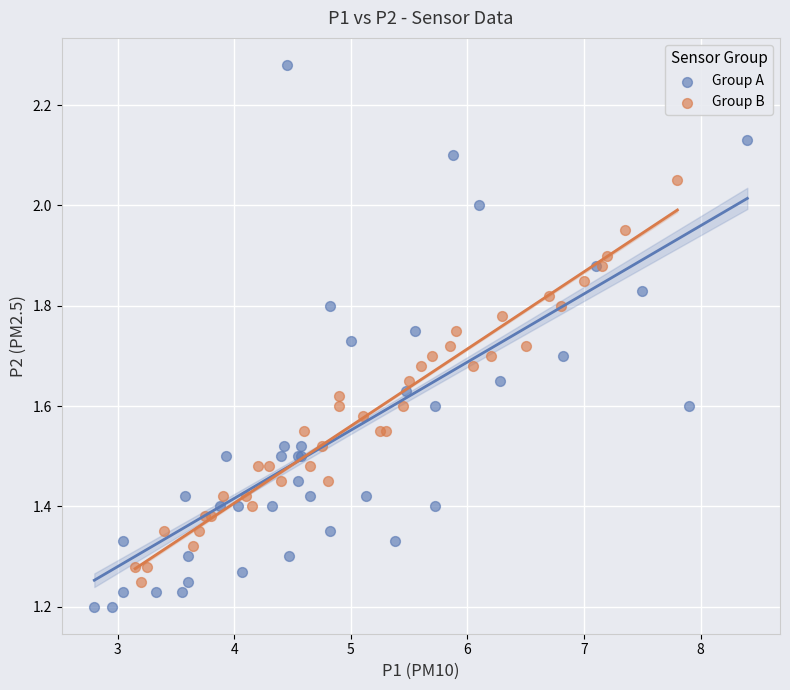

Which series contains the highest Y value?

Group A